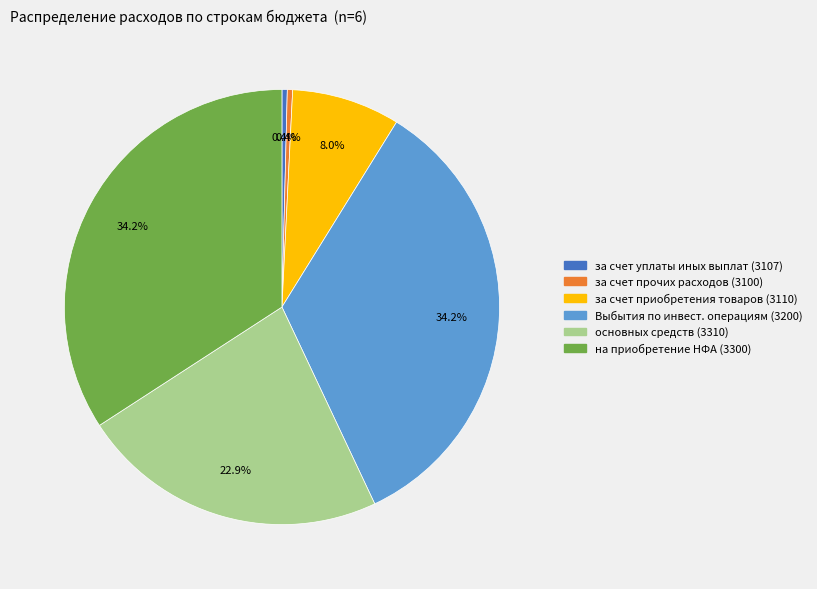

Is there a majority slice in this chart?

No